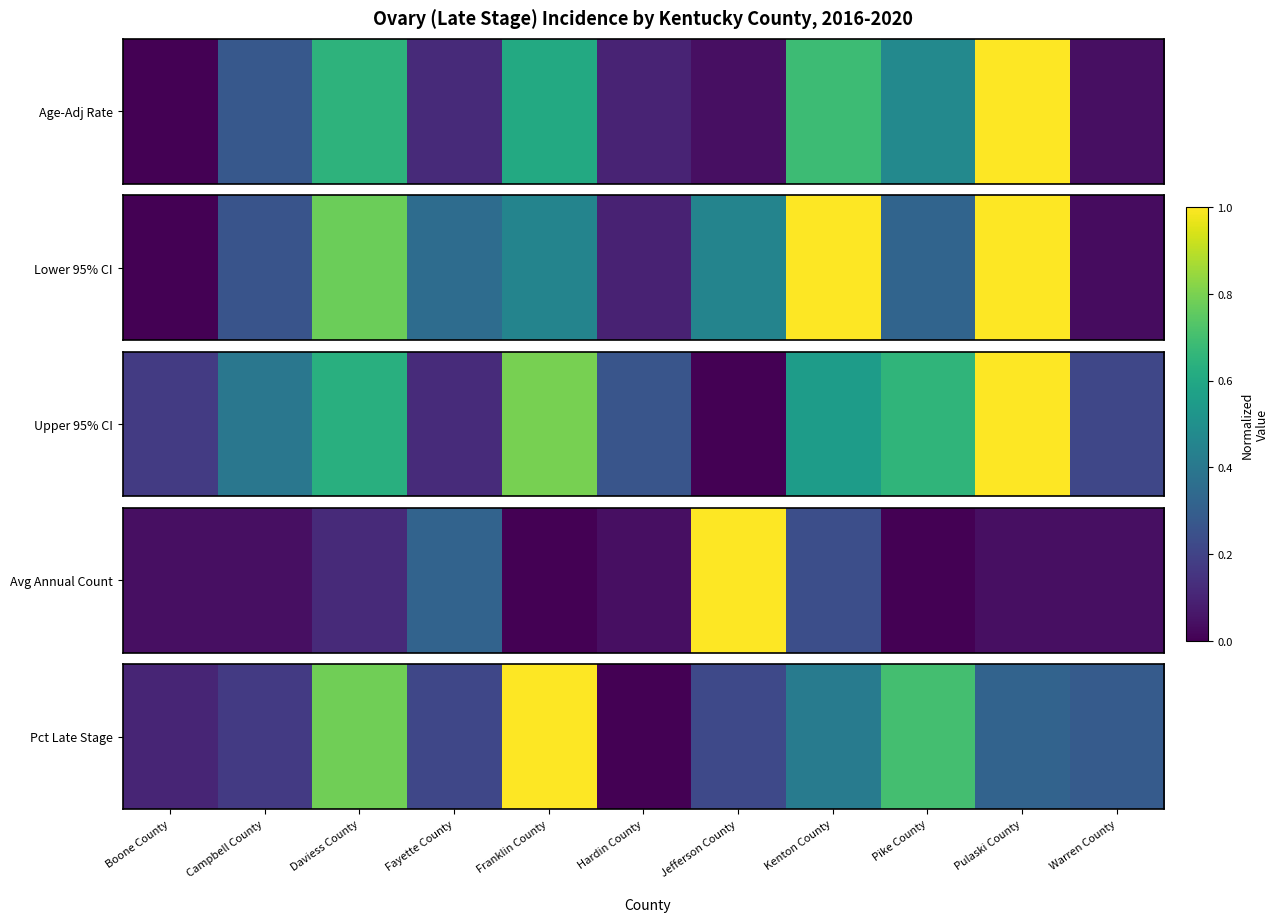

What is the ratio of the value at Warren County to the value at Franklin County?

0.3